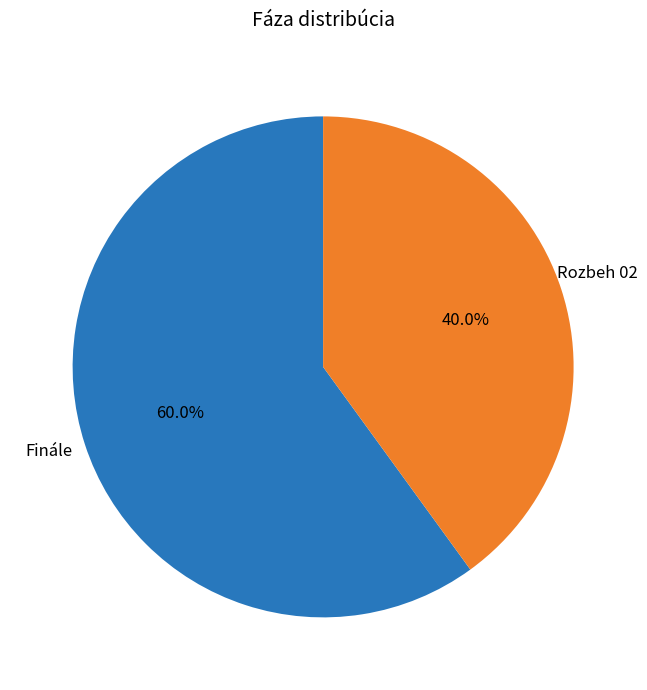

Which category has the biggest portion of the pie?

Finále